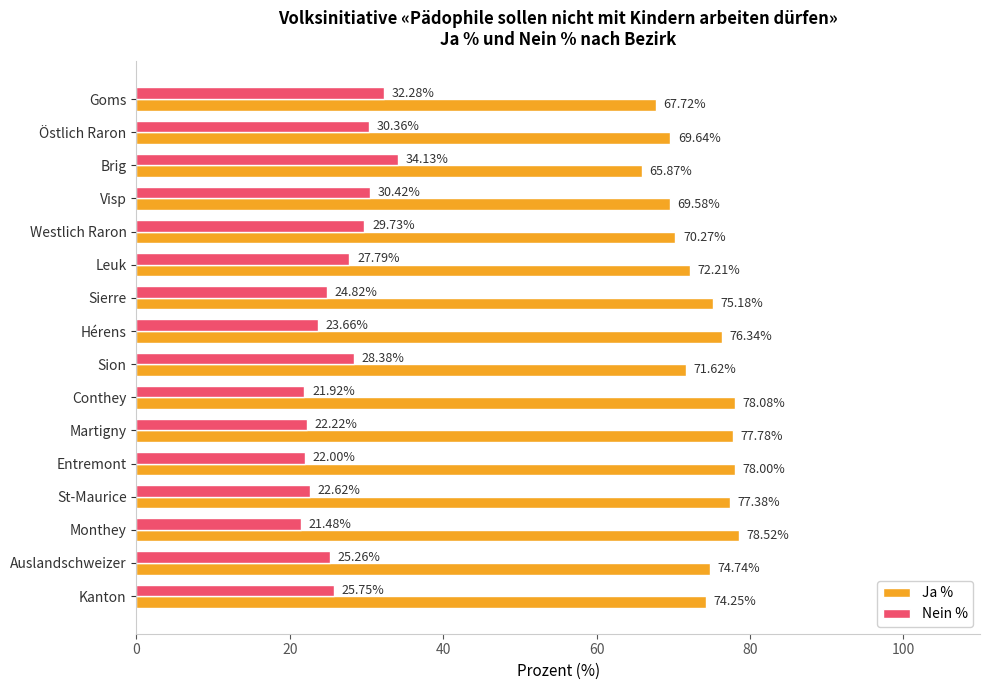

Which series has the largest total across all categories?

Ja %